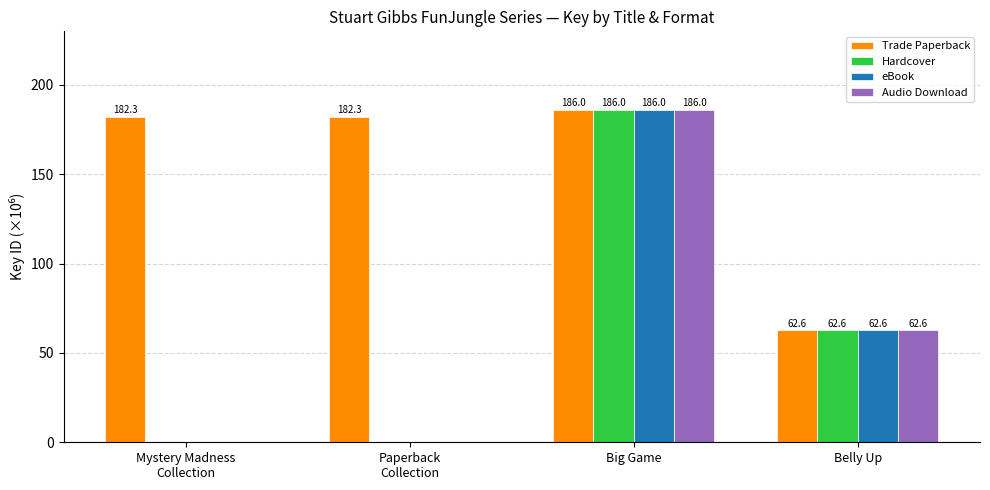

At which label does Trade Paperback reach its peak?

Big Game